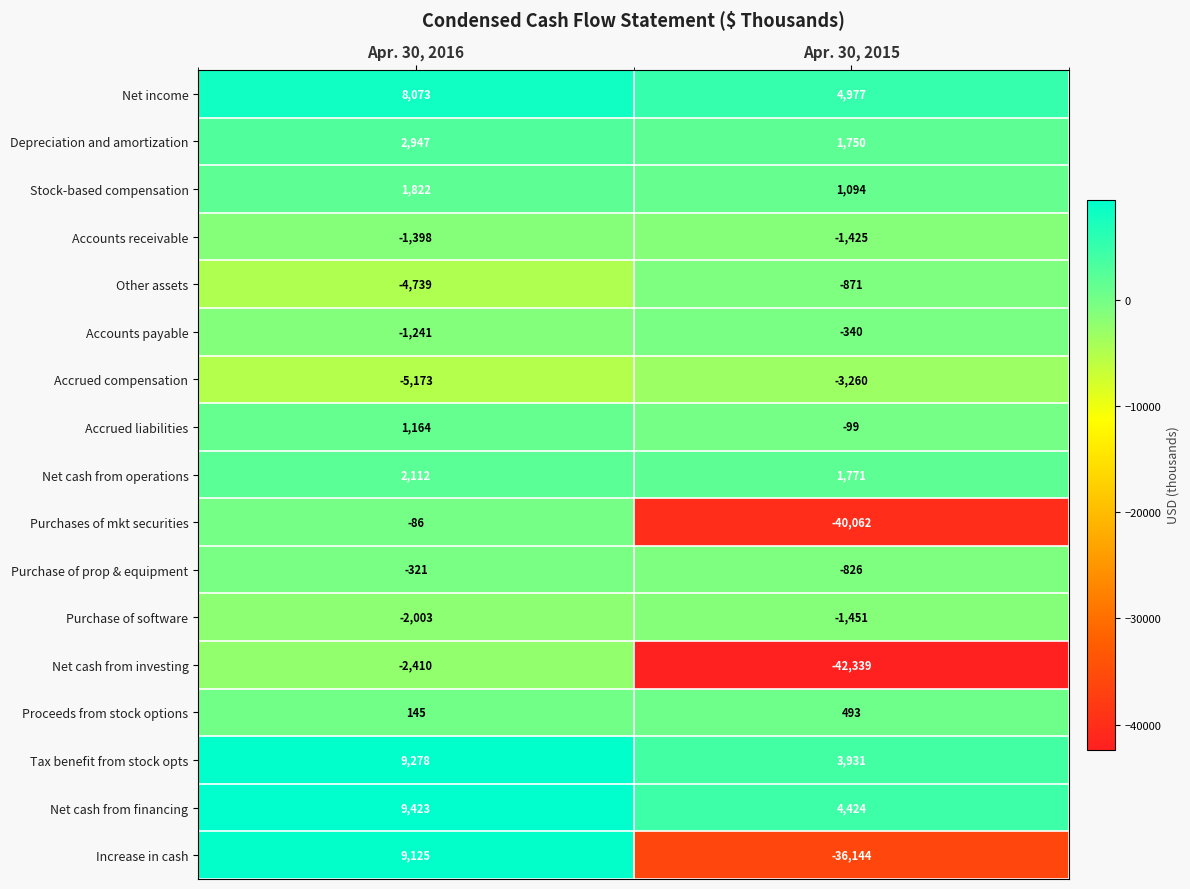

Is the value of Depreciation and amortization at Apr. 30, 2016 greater than the value of Net income at Apr. 30, 2016?

No